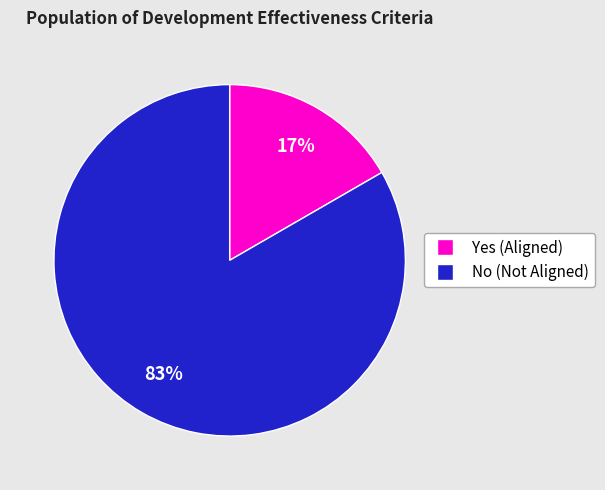

Is there a majority slice in this chart?

Yes